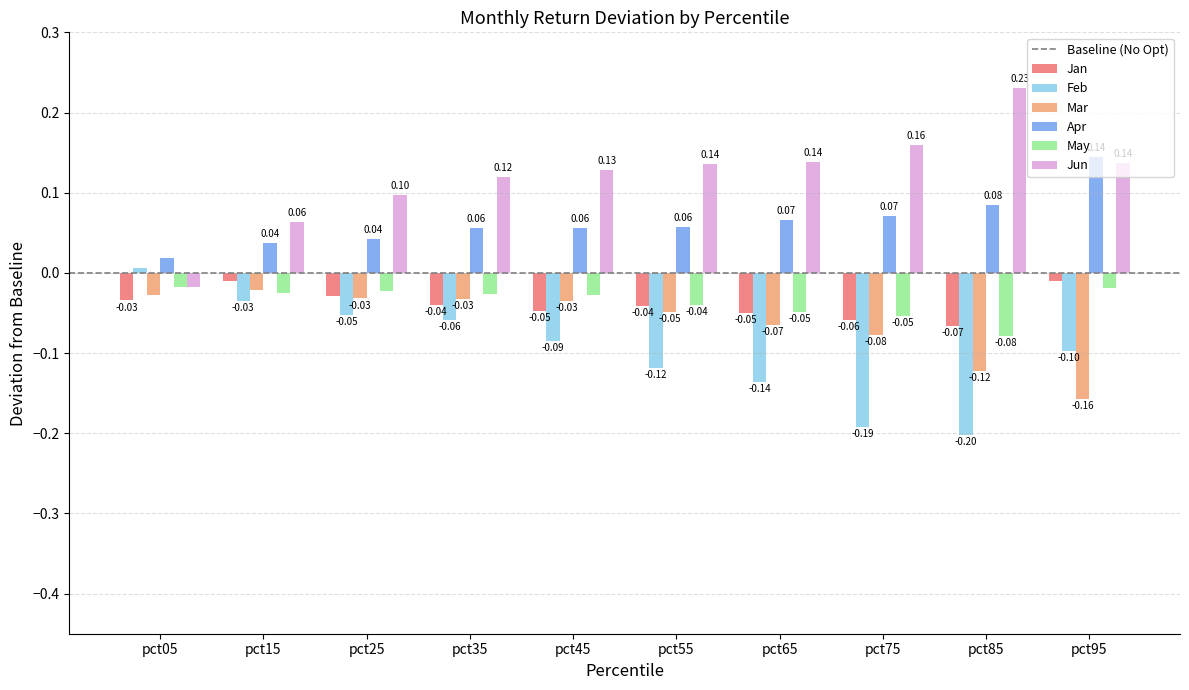

What is the sum of the Jun values at pct15 and pct85?

0.3